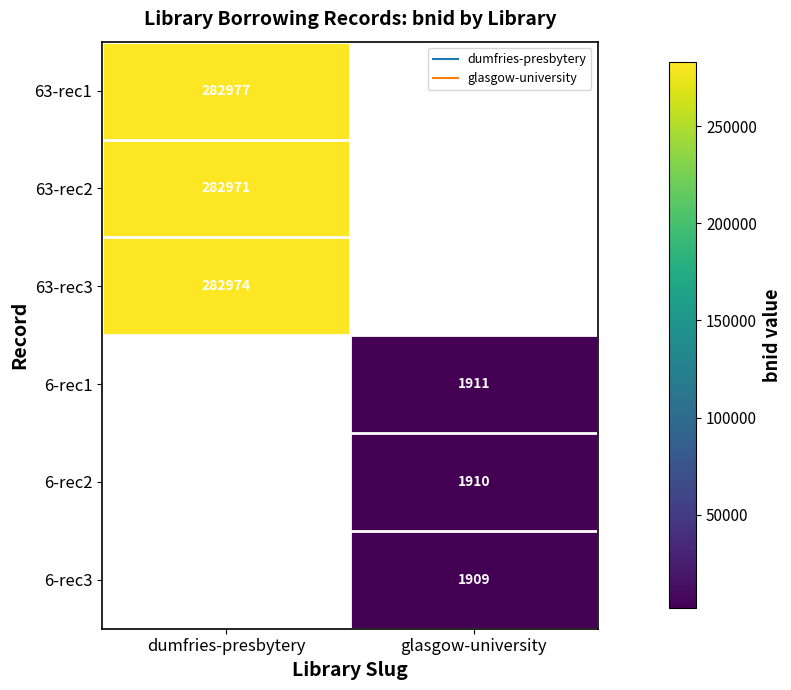

Read the 6-rec3 value at glasgow-university.

1909.0